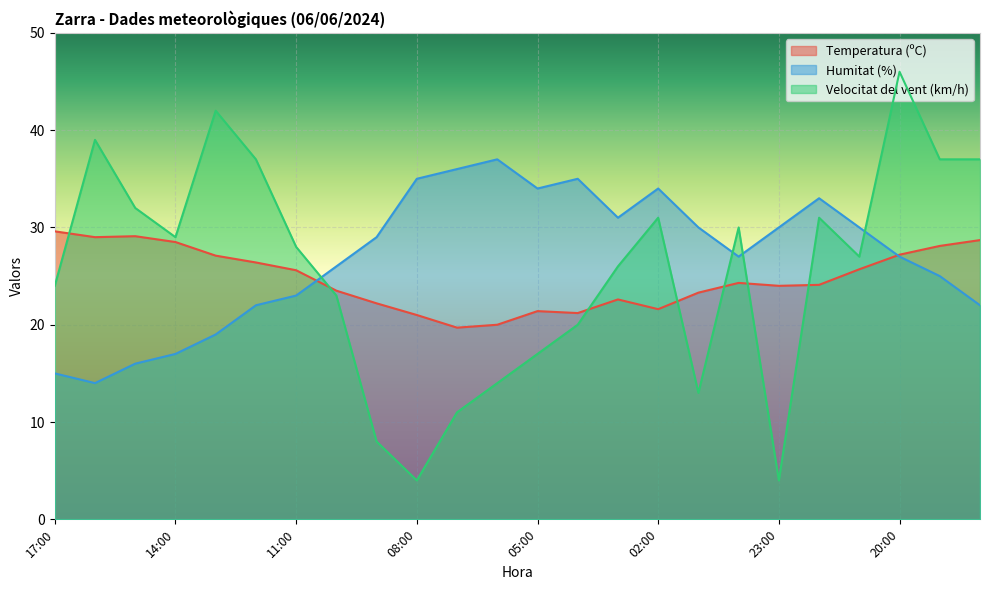

How many intersections are there between Humitat (%) and Temperatura (ºC)?

2